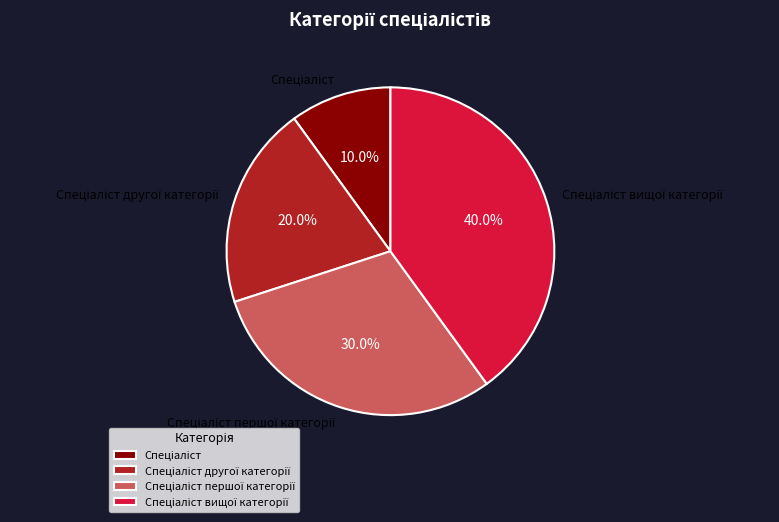

Is there any slice that represents more than half of the pie?

No